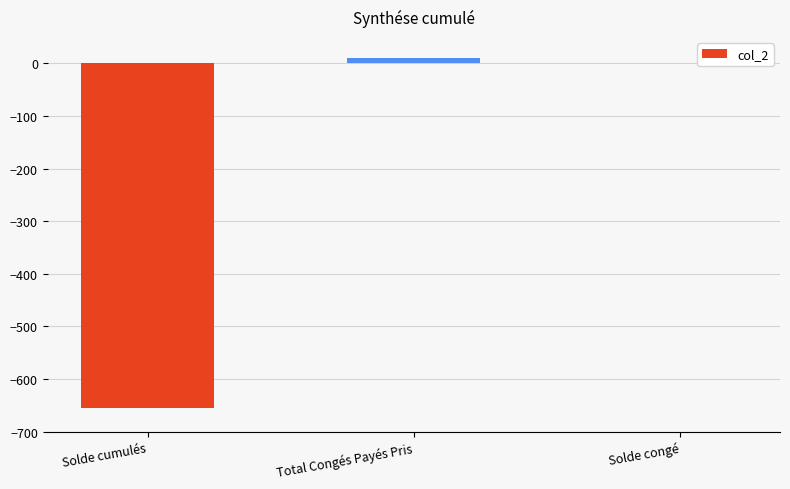

Is it true that the value at Solde cumulés is -655.9?

True